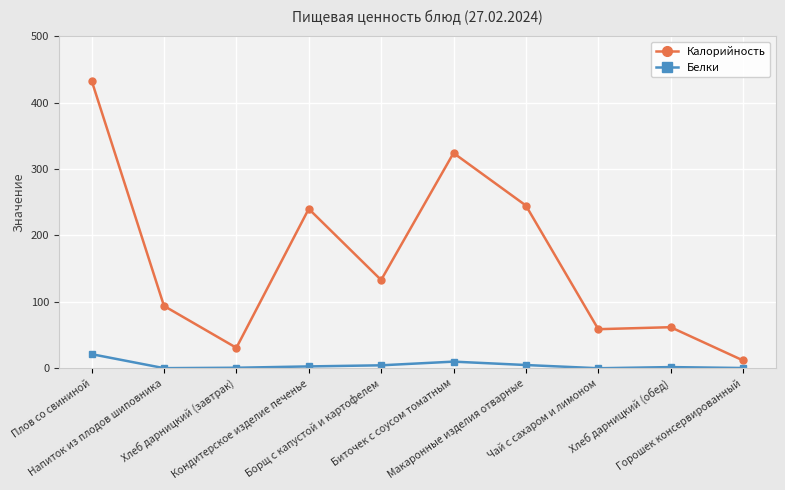

Where is the first local minimum for Калорийность?

Хлеб дарницкий (завтрак)